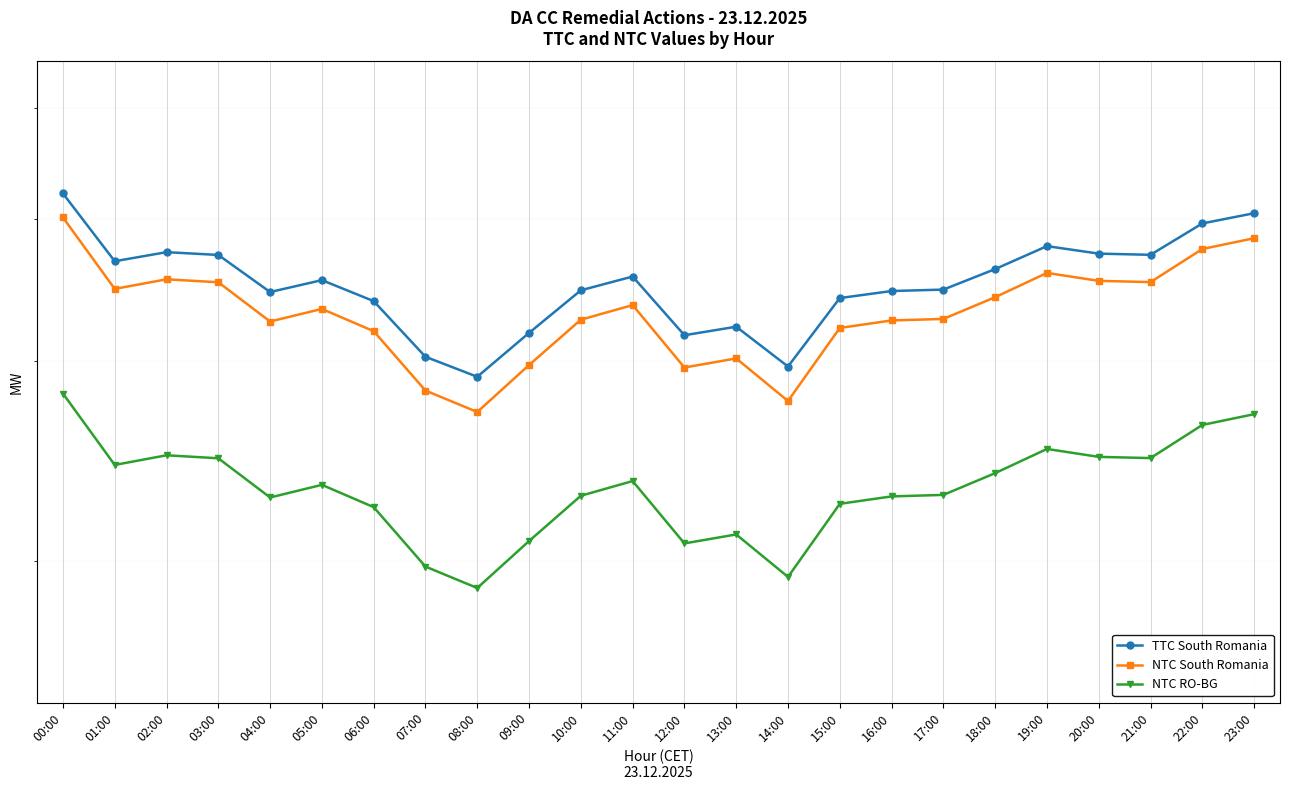

Reading left to right, extract all data points from this chart.

TTC South Romania: 4209	3669	3737	3716	3447	3531	3384	3023	2903	3173	3459	3557	3158	3213	2964	3405	3454	3464	3611	3783	3726	3717	3961	4044
NTC South Romania: 4009	3469	3537	3516	3247	3331	3184	2823	2703	2973	3259	3357	2958	3013	2764	3205	3254	3264	3411	3583	3526	3517	3761	3844
NTC RO-BG: 2806	2428	2476	2461	2273	2332	2229	1976	1892	2081	2281	2350	2071	2109	1935	2244	2278	2285	2388	2508	2468	2462	2633	2691